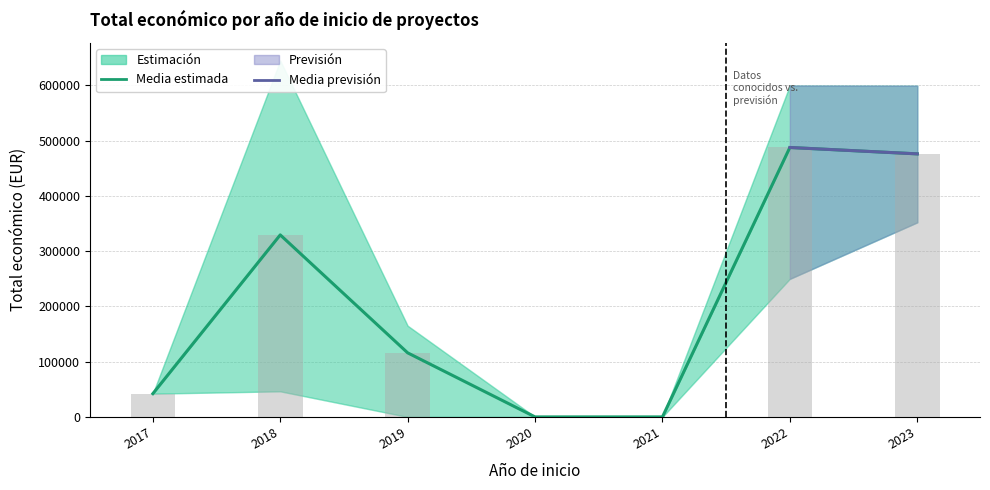

Where is Total economico upper nearest to the value 322408?

2019